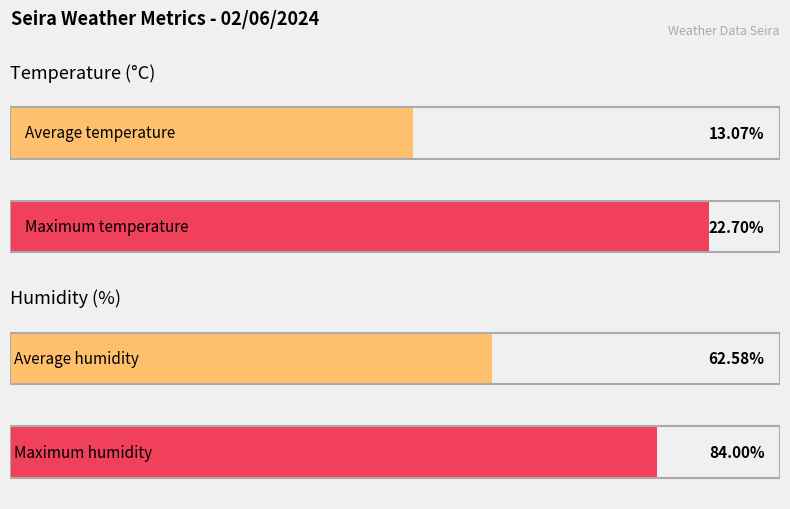

Rank the series by their maximum value, from highest to lowest.

Humidity (%), Temperature (C)